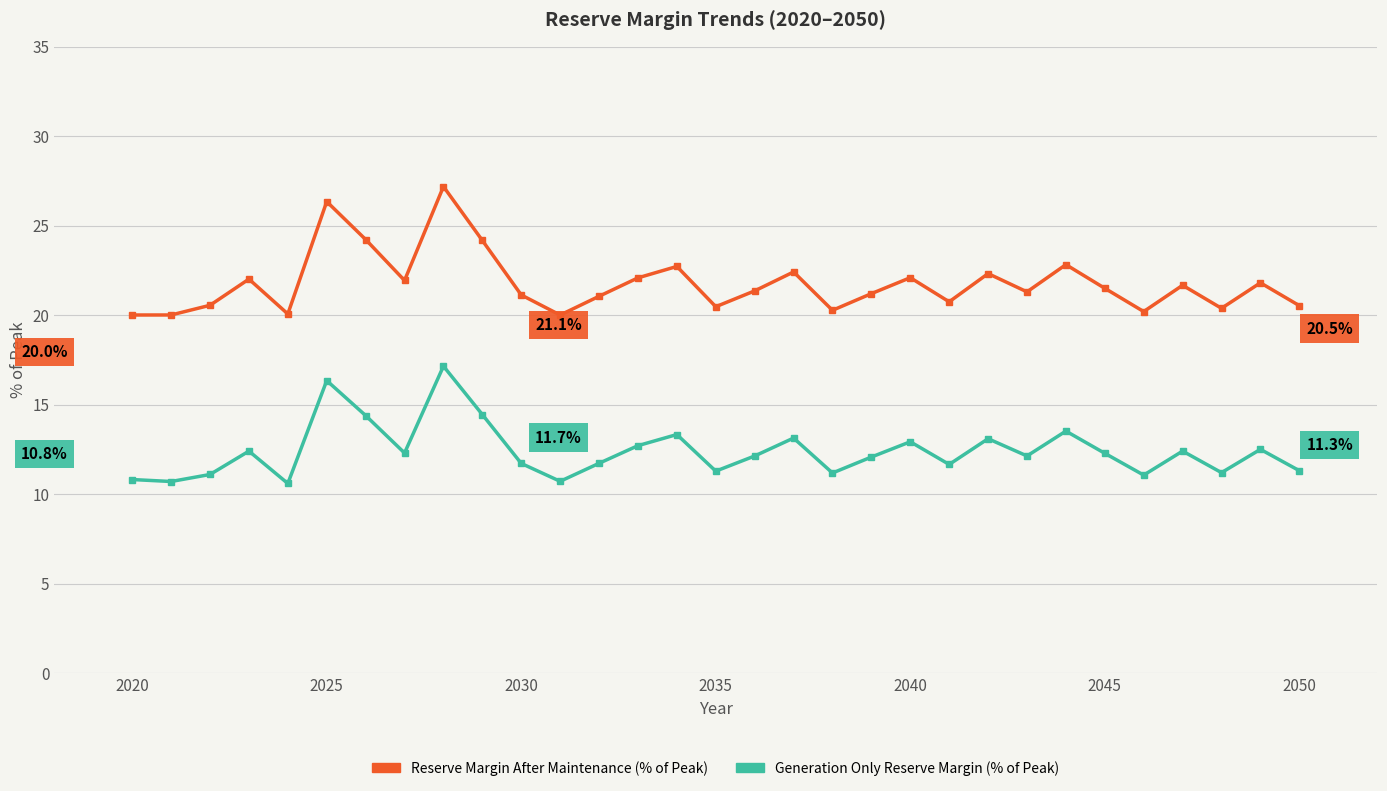

List the series in order of their peak value, lowest first.

Generation Only Reserve Margin (% of Peak), Reserve Margin After Maintenance (% of Peak)